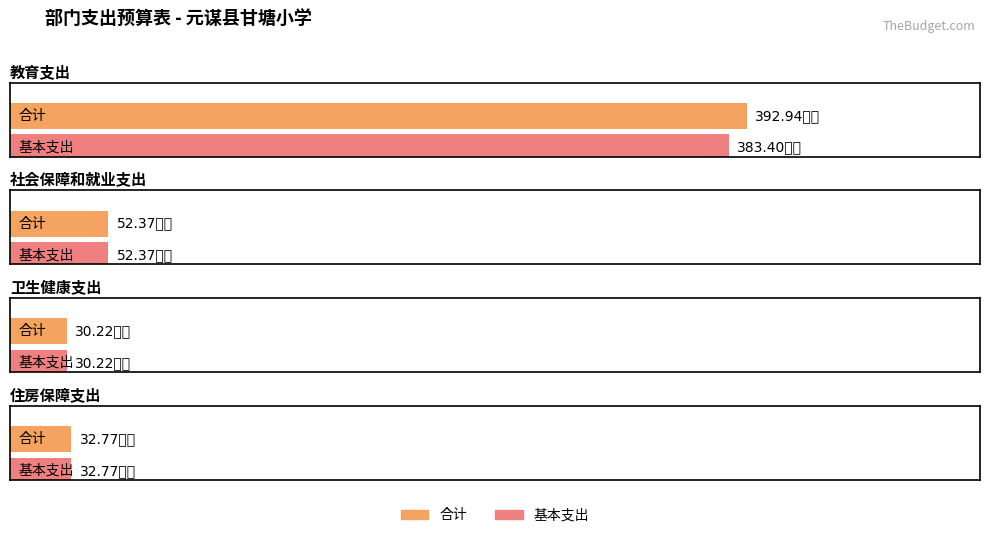

At which category is the sum across all series the highest?

教育支出